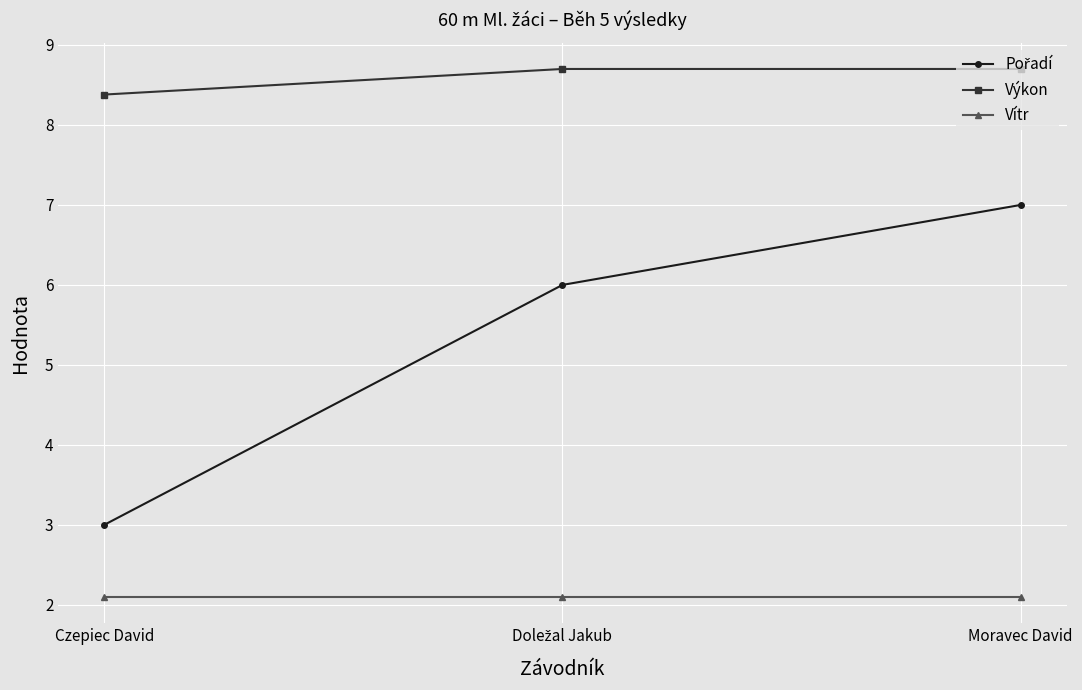

What is the spread (max minus min) of values at Czepiec David?

6.3